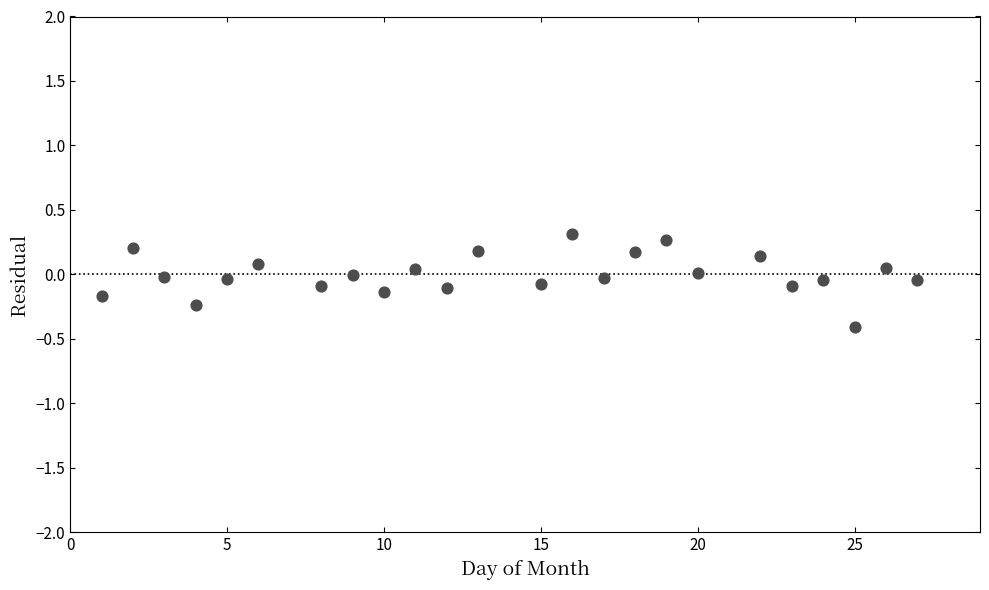

What is the range of Y values (max minus min)?

0.7